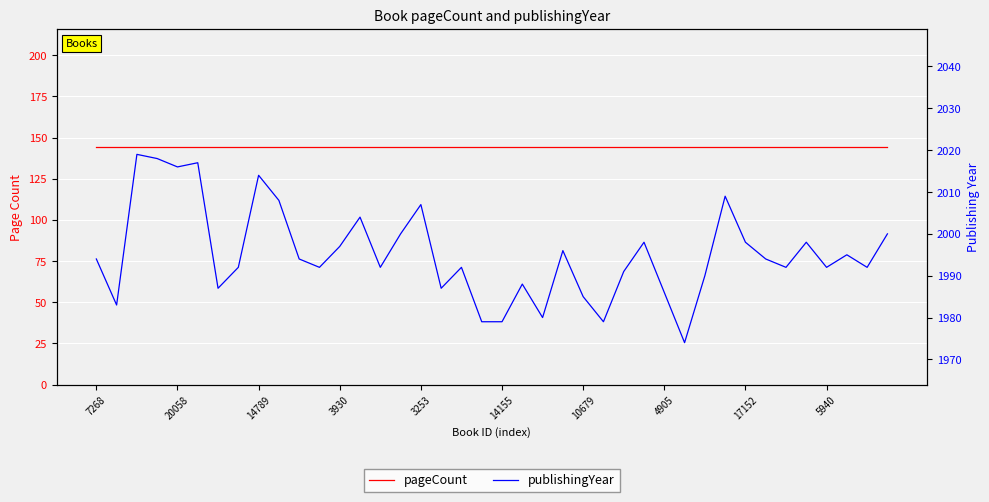

The value of publishingYear at 20058 is 1287. True or false?

False